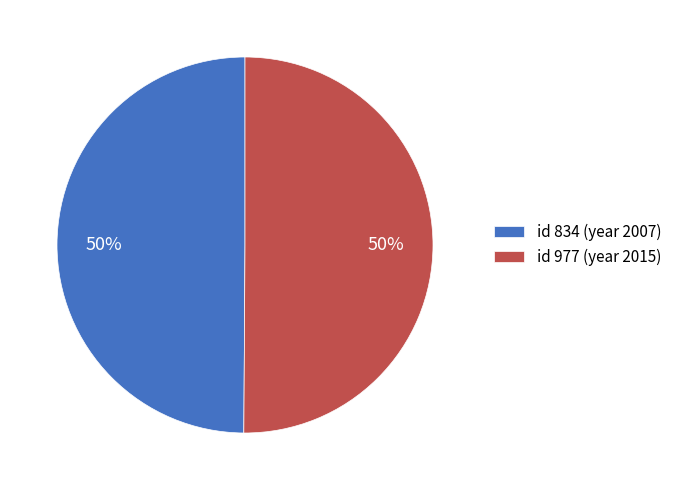

Is it true that id 834 (year 2007) is 50% of the pie?

True